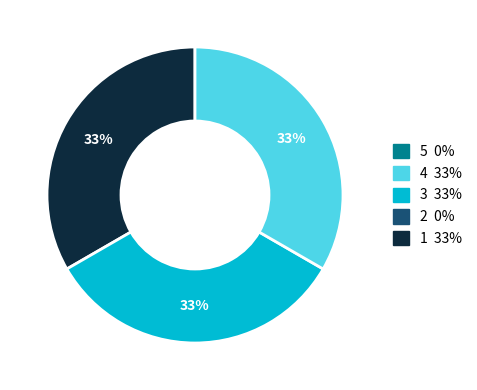

To the nearest percent, what is the average slice percentage?

33%